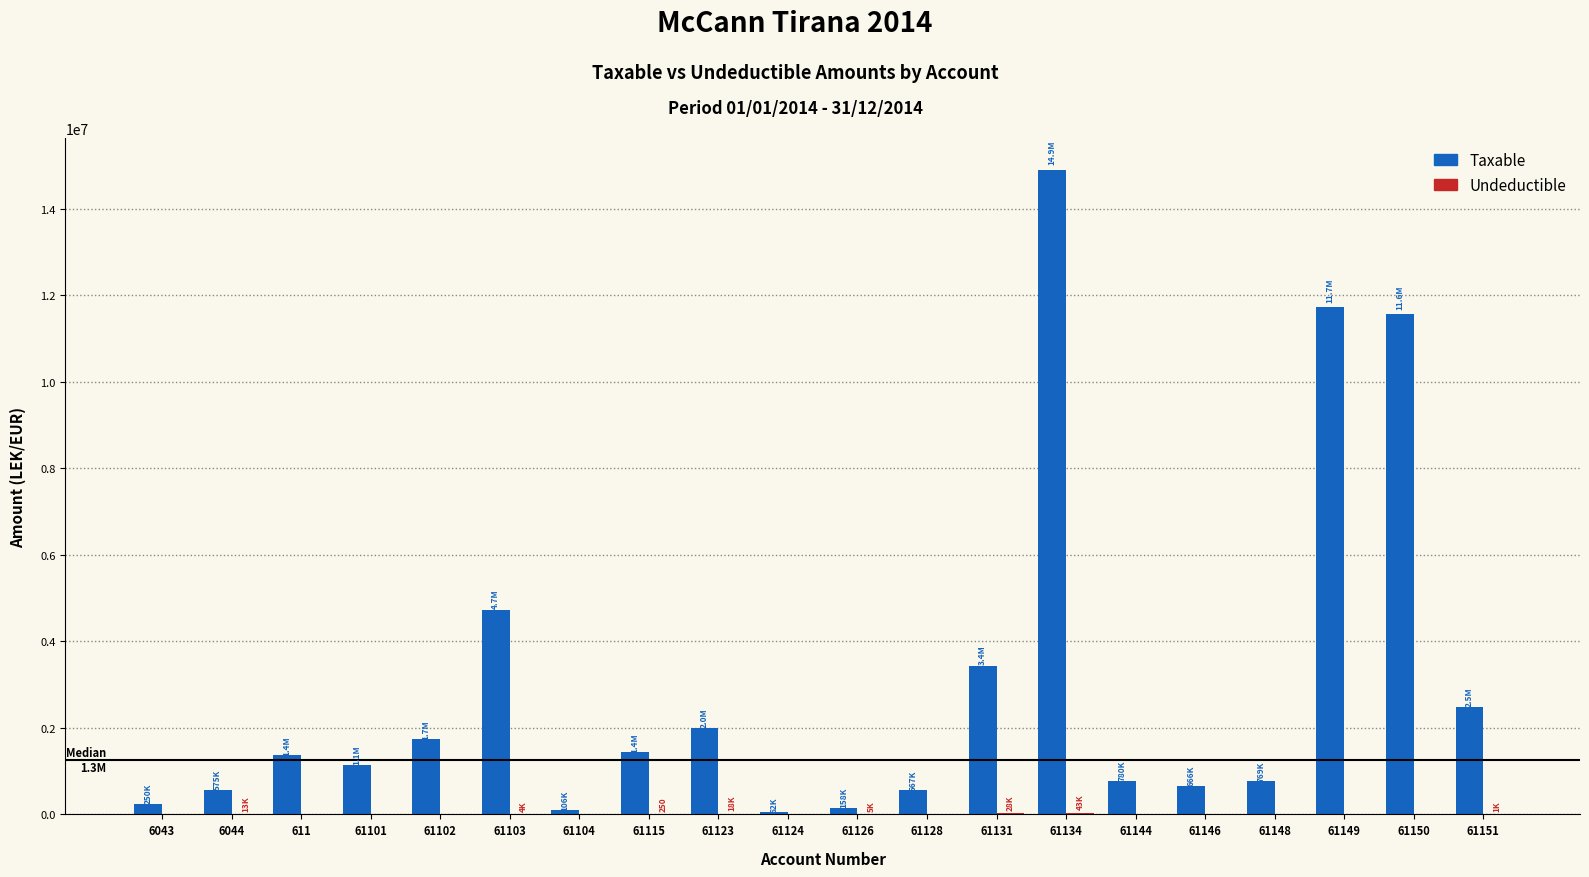

What is the sum of all Taxable values?

60440976.5